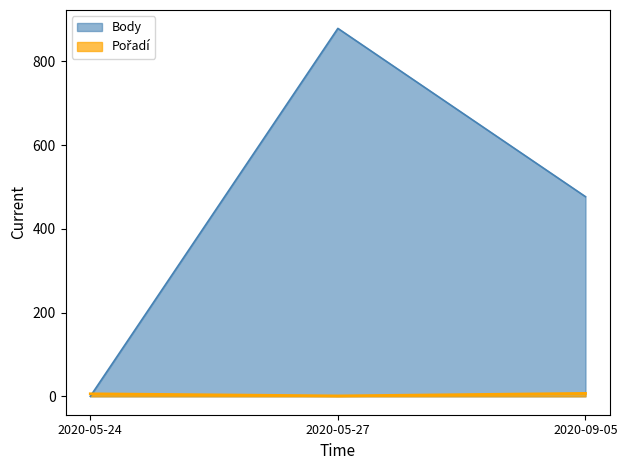

At which category is the sum across all series the highest?

2020-05-27